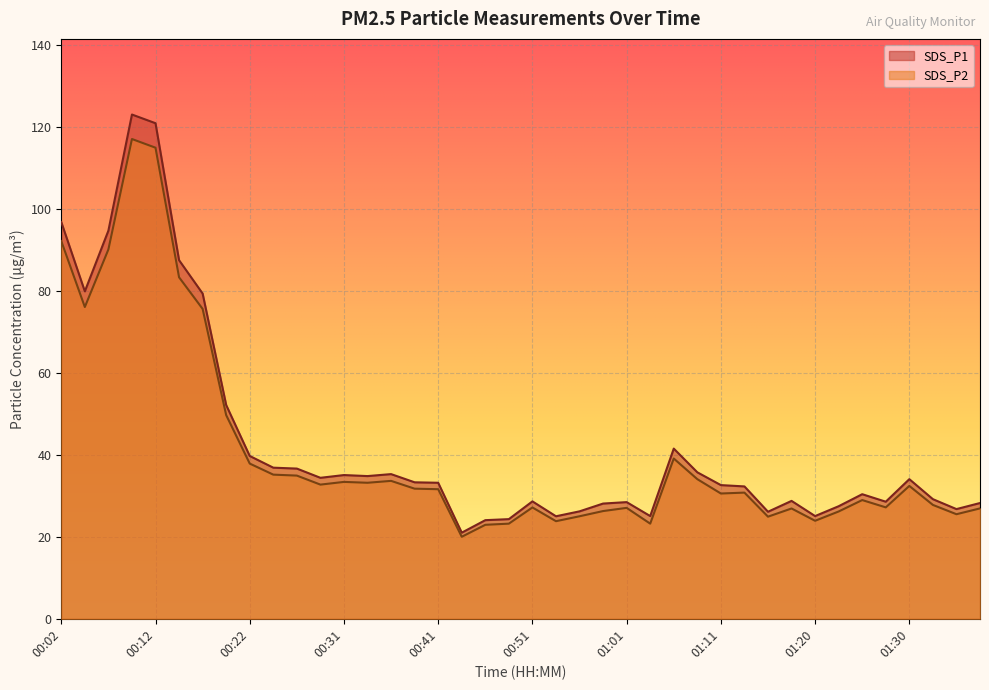

What is the sum of the SDS_P2 values at 01:01 and 01:03?

50.2